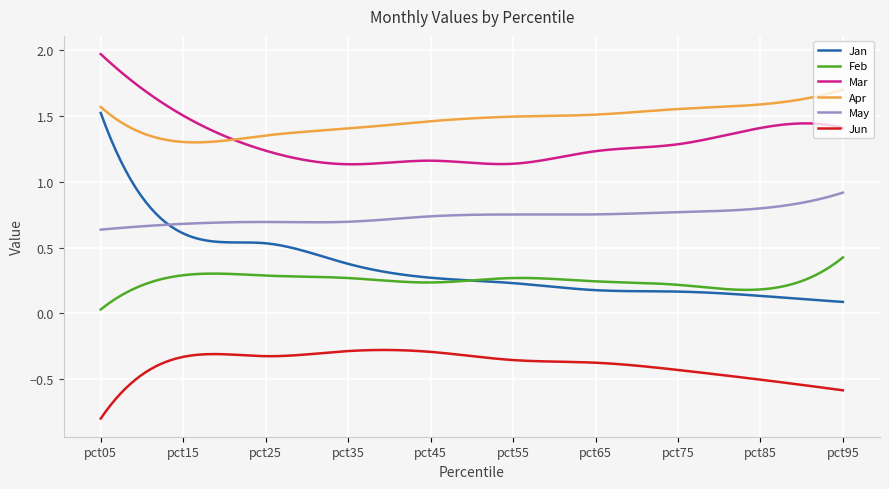

Rank the series by their maximum value, from lowest to highest.

Jun, Feb, May, Jan, Apr, Mar